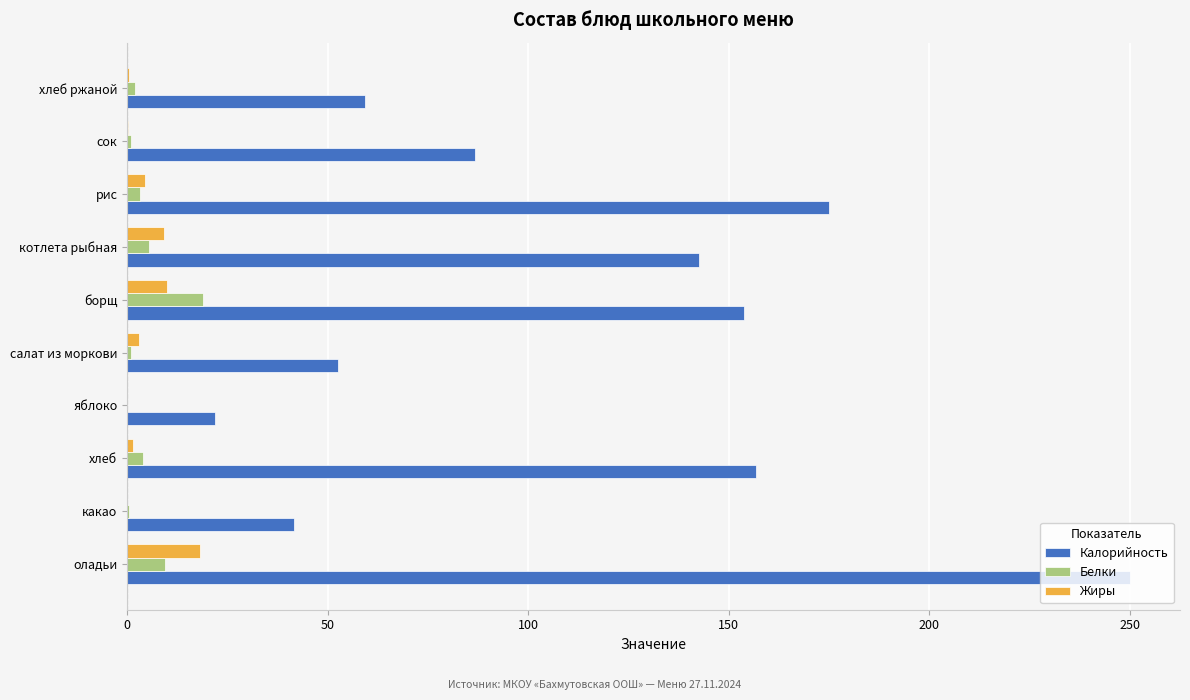

What is the sum of all Белки values?

45.2